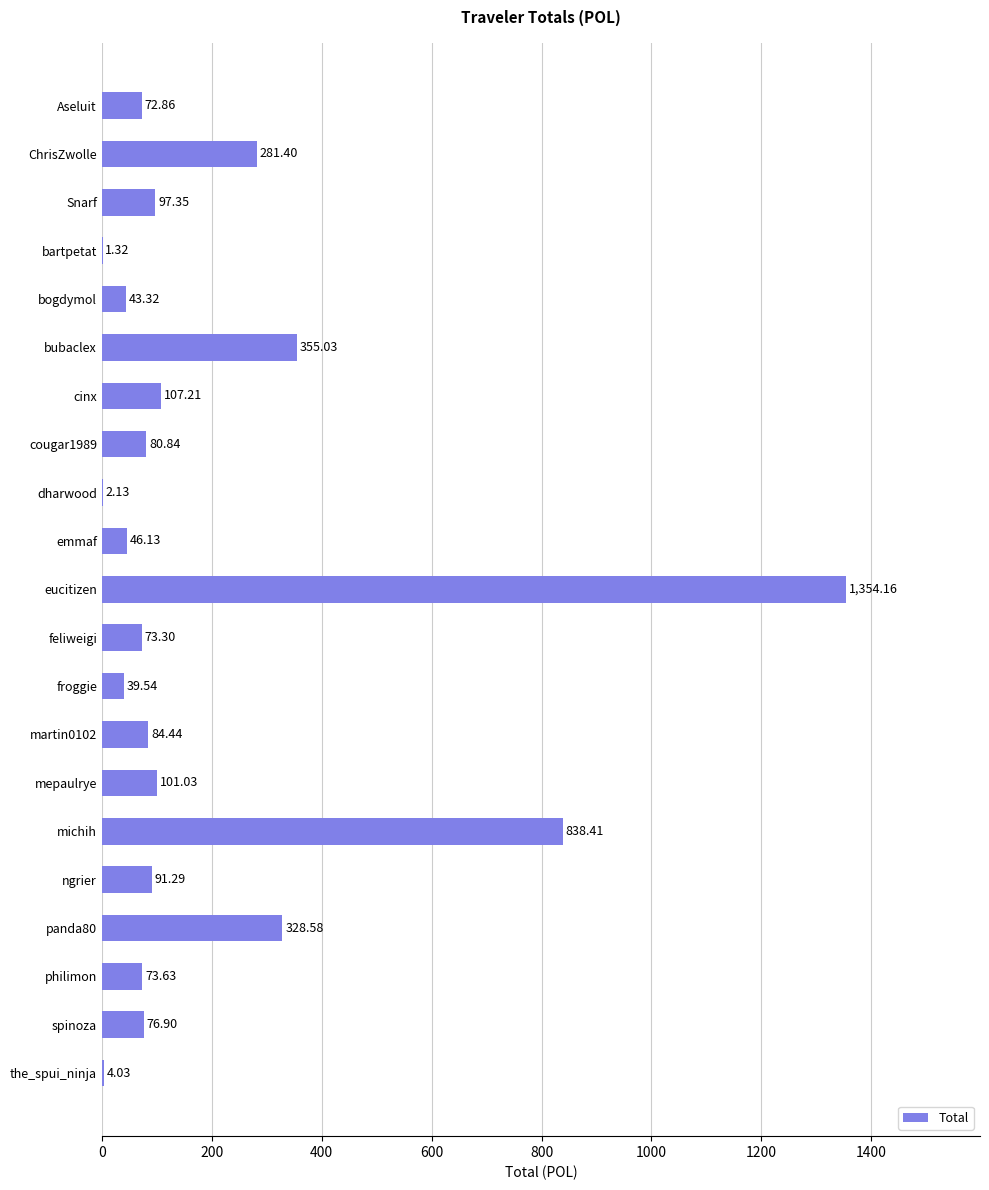

What is the sum of the values at bartpetat and Aseluit?

74.2